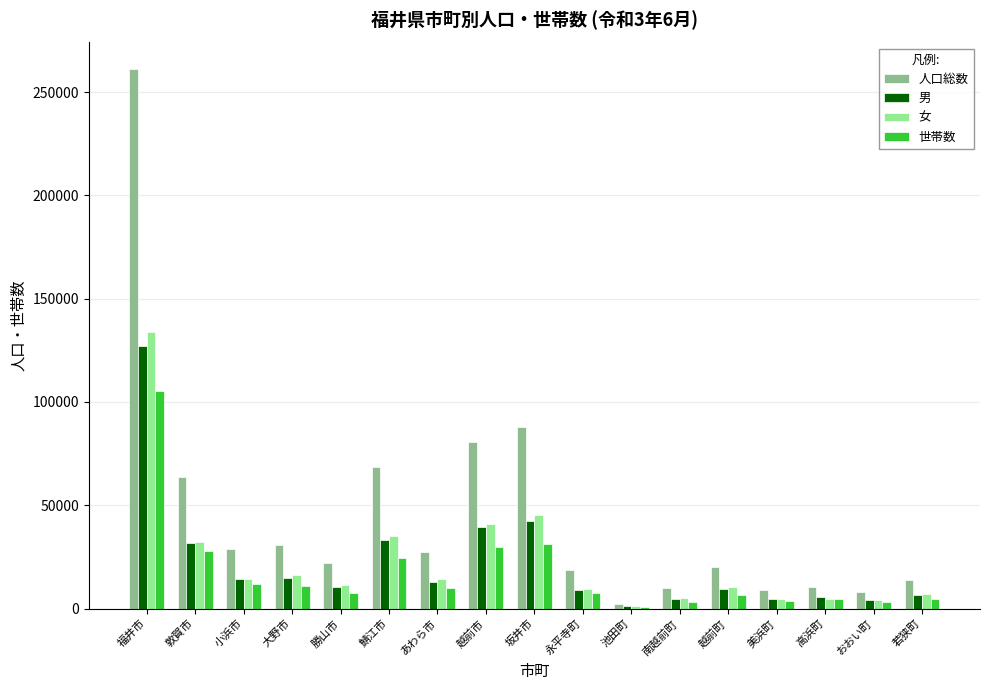

What is the lowest value of the 男 series?

1165